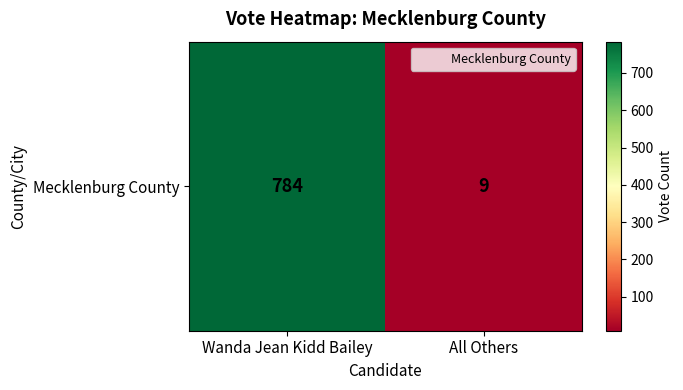

Rank the categories by value from highest to lowest.

Wanda Jean Kidd Bailey, All Others